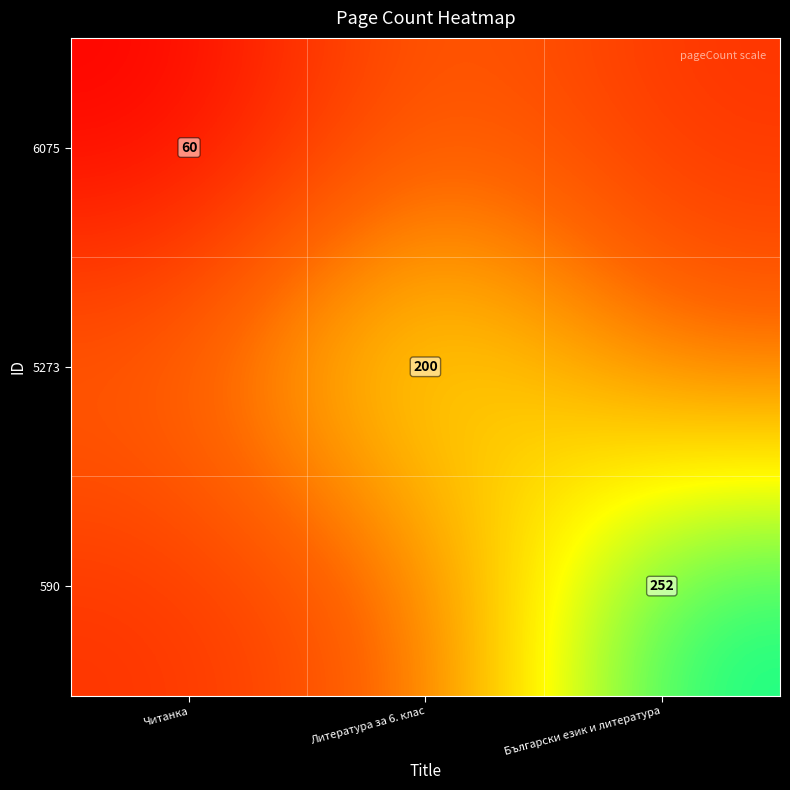

Is the value of 6075 at Читанка greater than the value of 5273 at Литература за 6. клас?

No